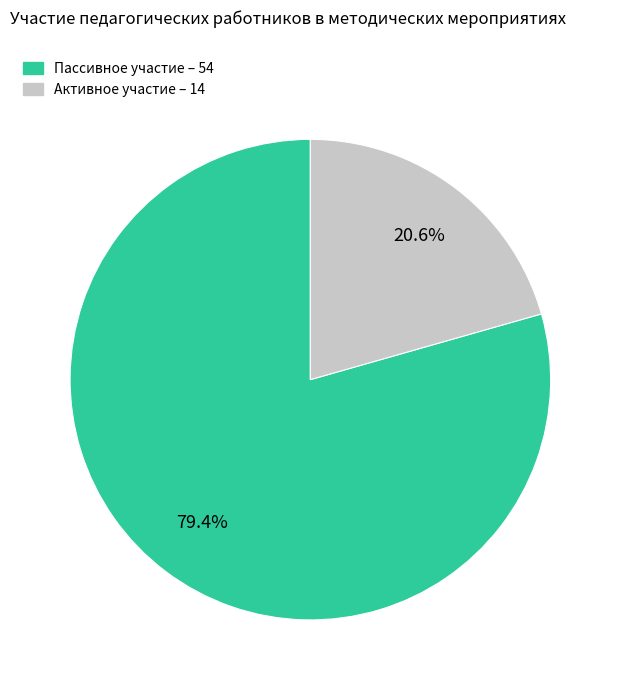

How many slices are in this pie chart?

2